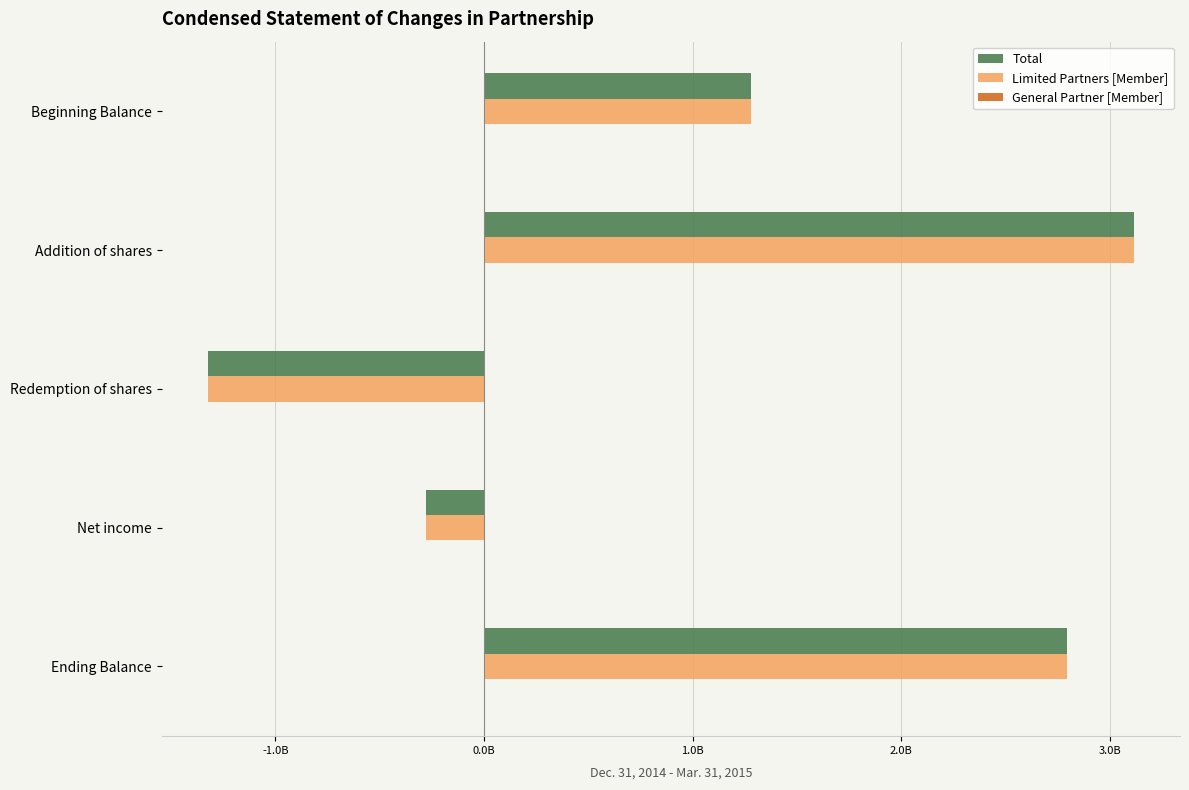

At which label is Limited Partners [Member] closest to 895642279?

Beginning Balance